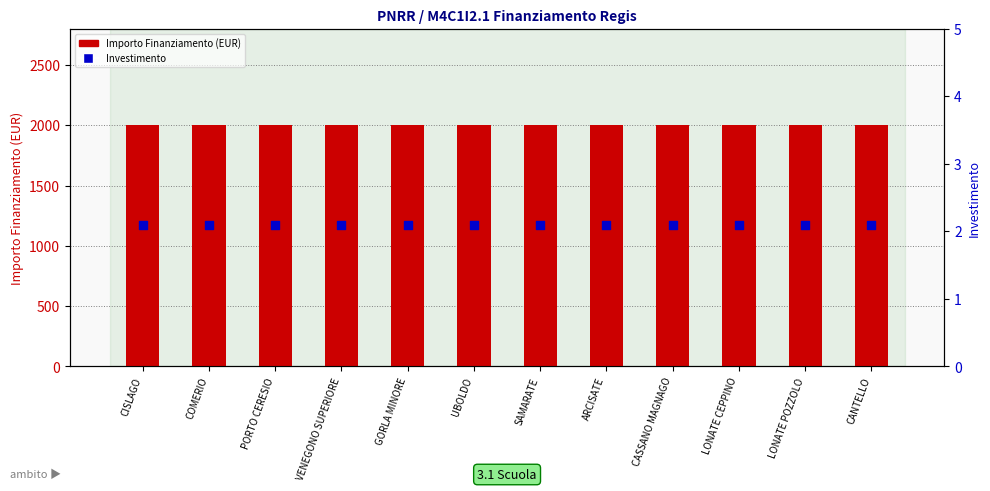

Which series contains the highest Y value?

Importo Finanziamento (EUR)